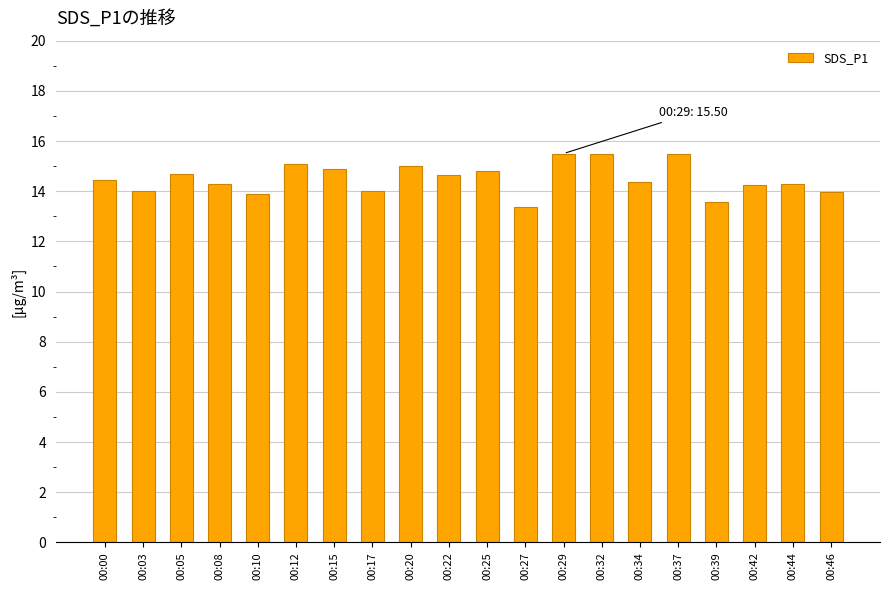

Approximately how many times larger is the value at 00:34 compared to 00:32?

0.9